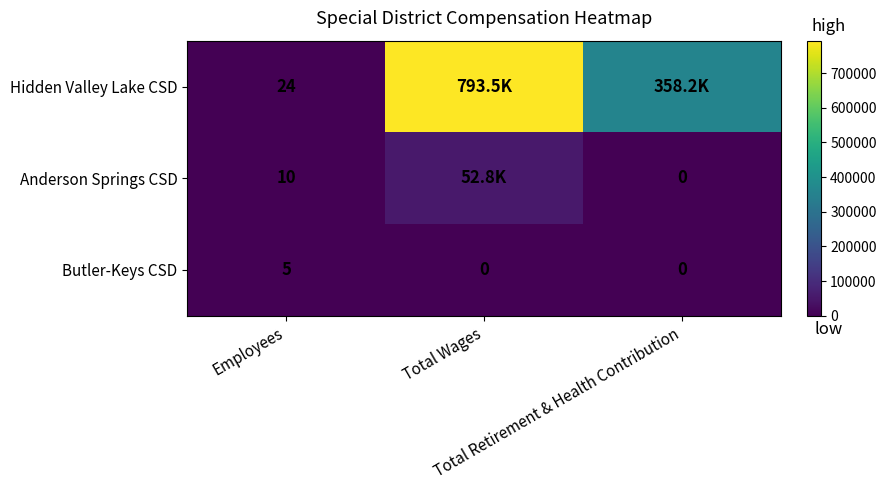

Rank the categories by Butler-Keys CSD value from lowest to highest.

Total Wages, Total Retirement & Health Contribution, Employees